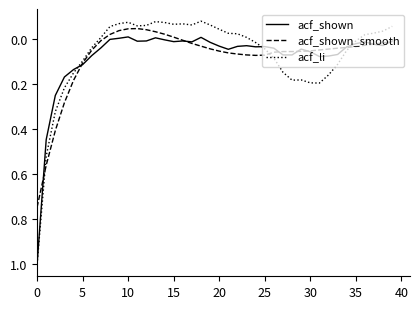

What is the maximum value for acf_shown?

1.0